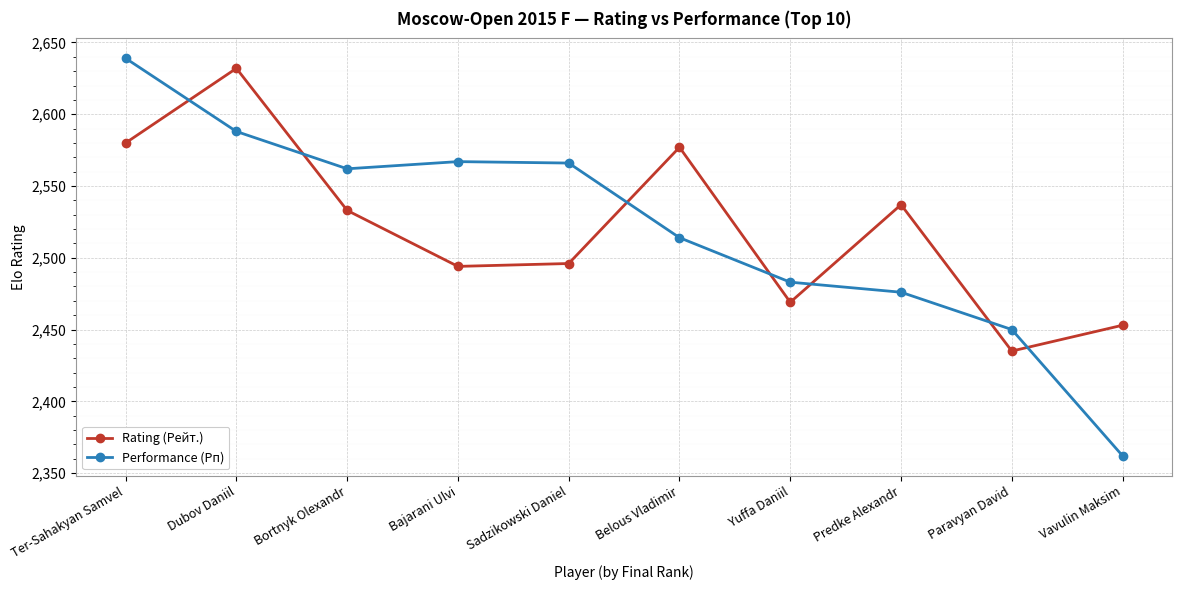

Between Bortnyk Olexandr and Sadzikowski Daniel, which series saw the biggest shift?

Rating (Рейт.)